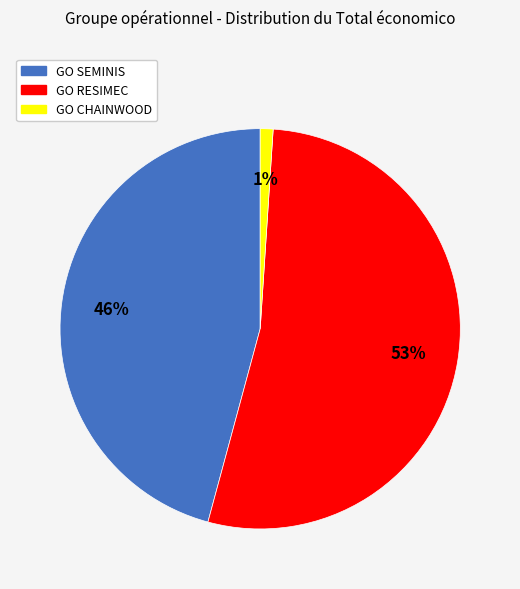

The GO SEMINIS slice represents 38% of the pie. True or false?

False